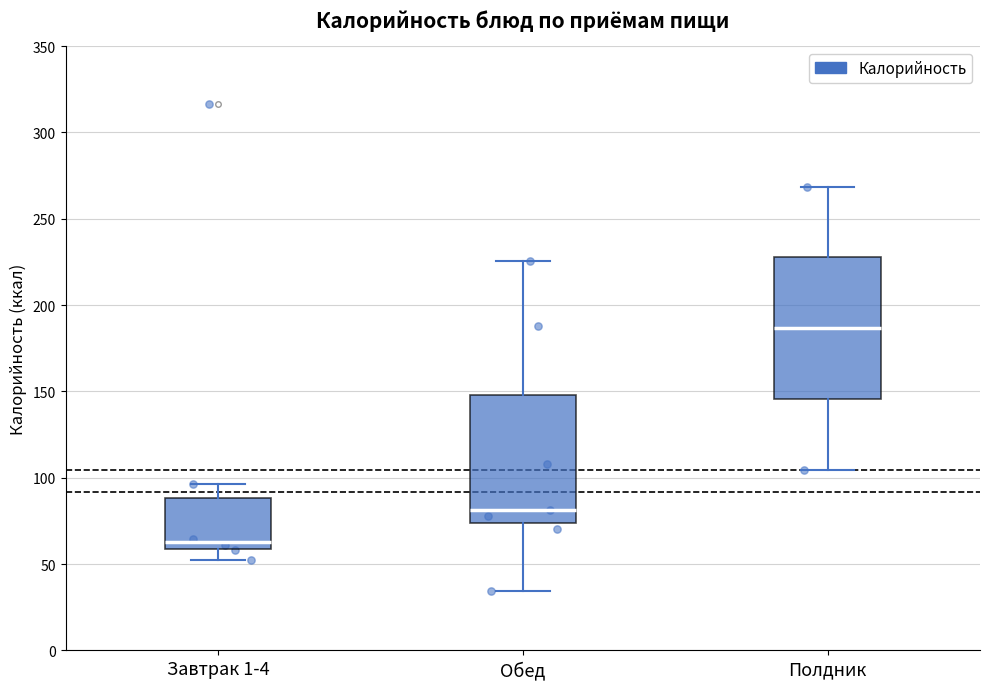

Which box has the lowest median line?

Завтрак 1-4